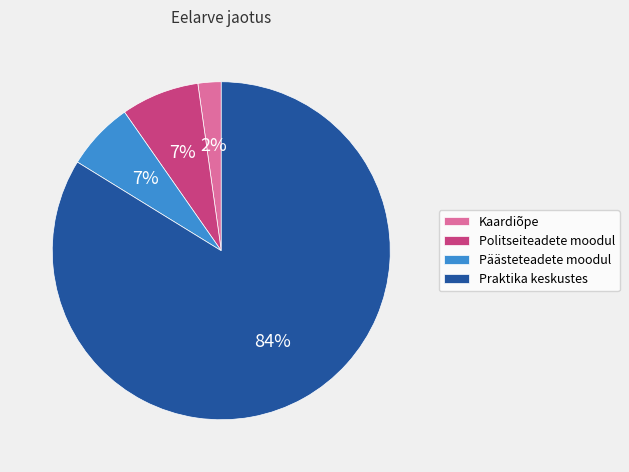

Count the number of slices in the pie.

4